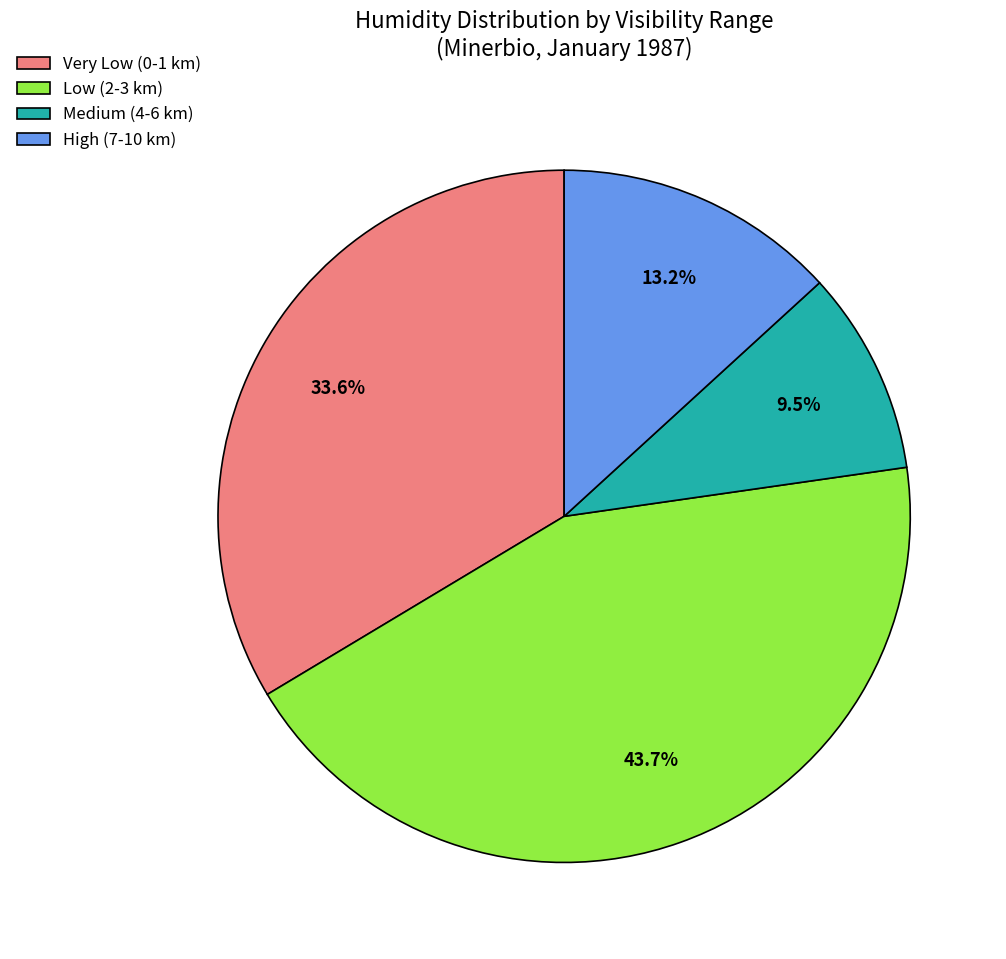

Is there any slice that represents more than half of the pie?

No